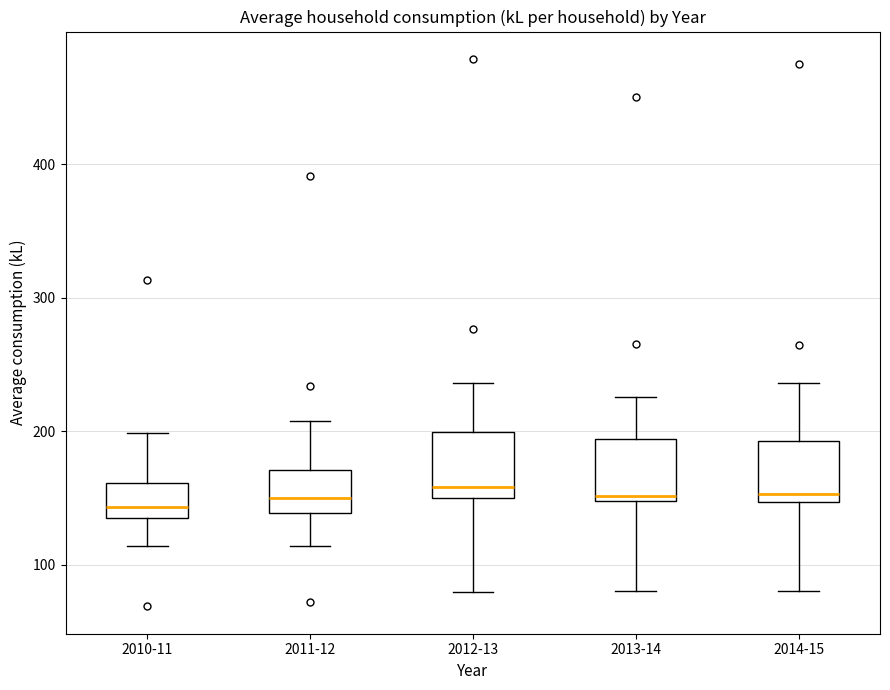

Where does the lower whisker of the box for 2012-13 end on the y-axis? The values are not printed on the chart, so give them approximately, as read against the axis.

80